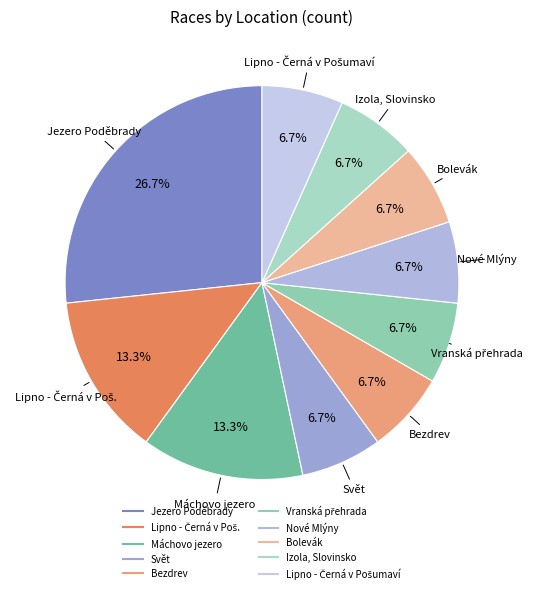

To the nearest percent, what percentage of the pie is Nové Mlýny?

7%